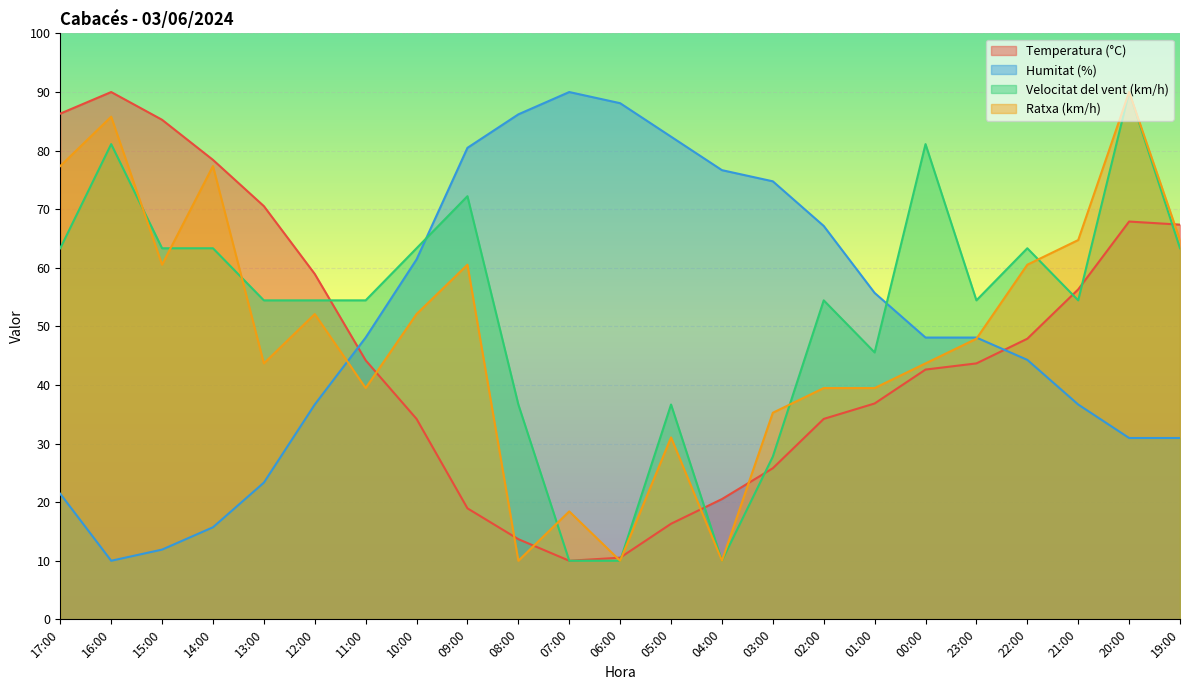

True or false: Temperatura (°C) has a value of 34.2 at 10:00.

True